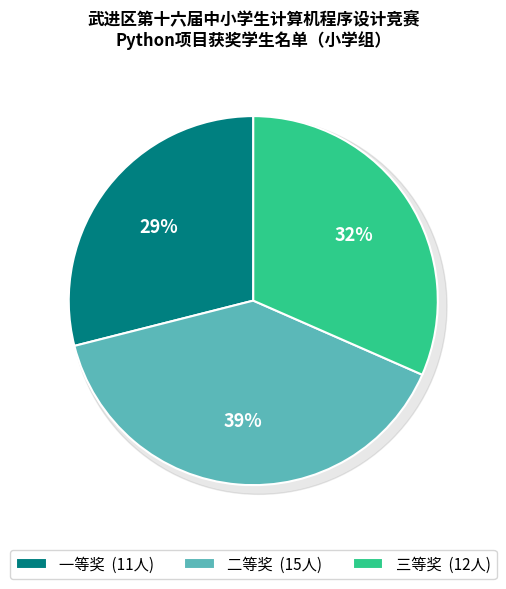

True or false: 二等奖 accounts for 27% of the total.

False